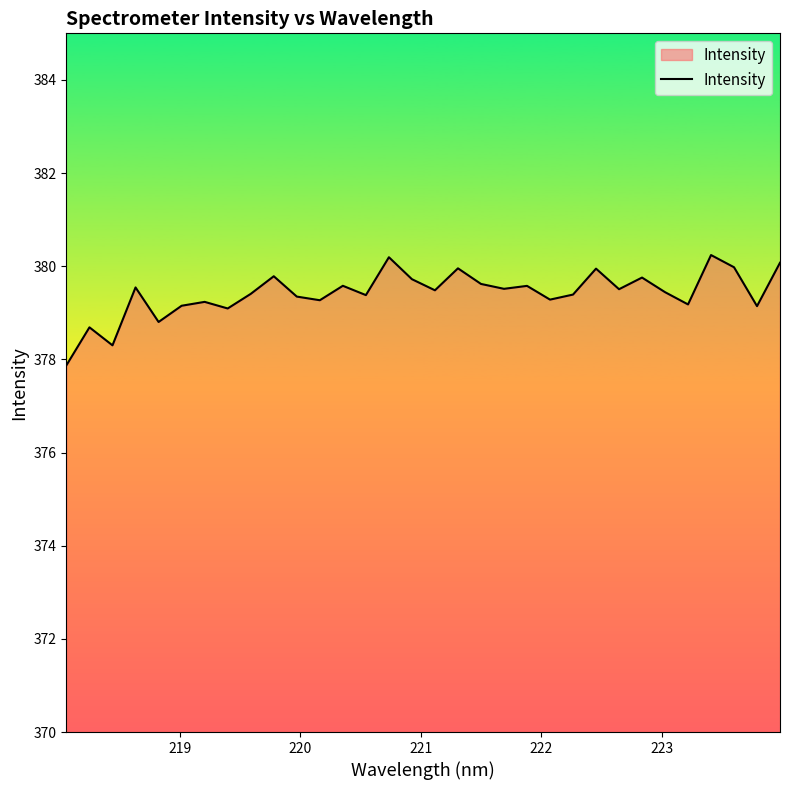

What is the greatest value displayed?

380.2